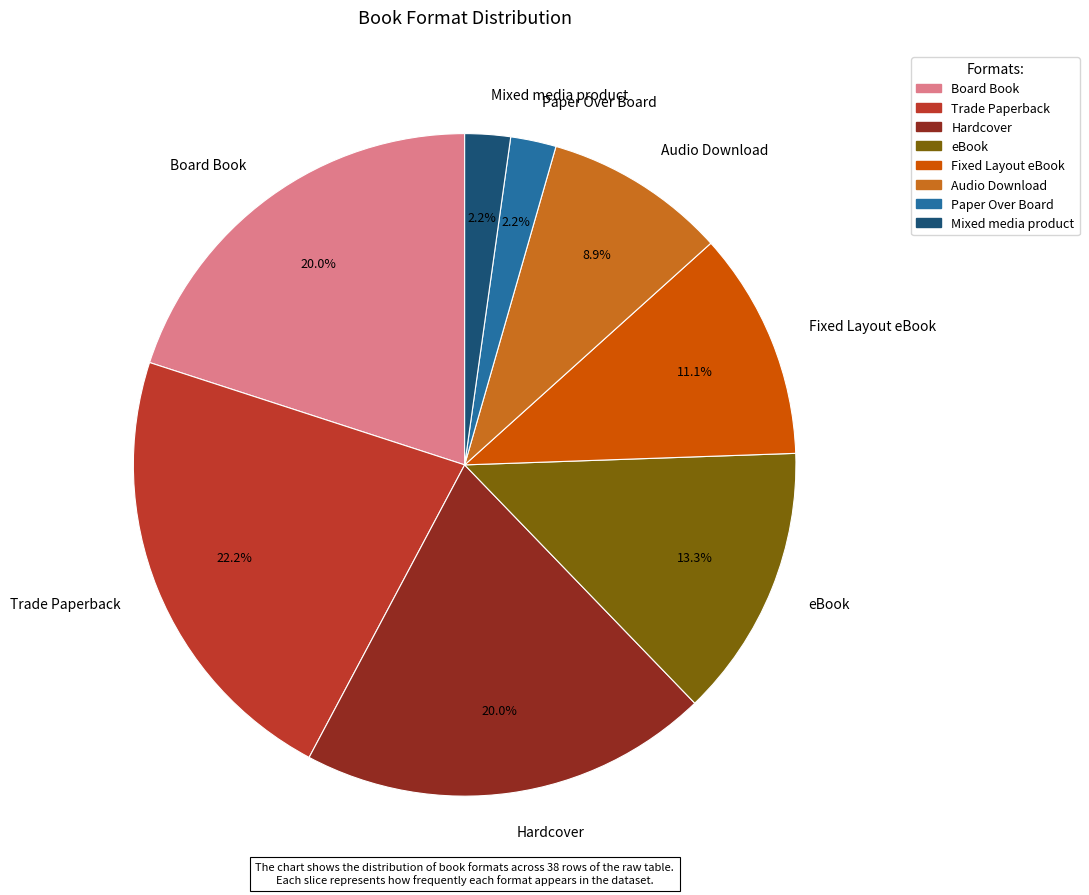

The Fixed Layout eBook slice represents 11% of the pie. True or false?

True